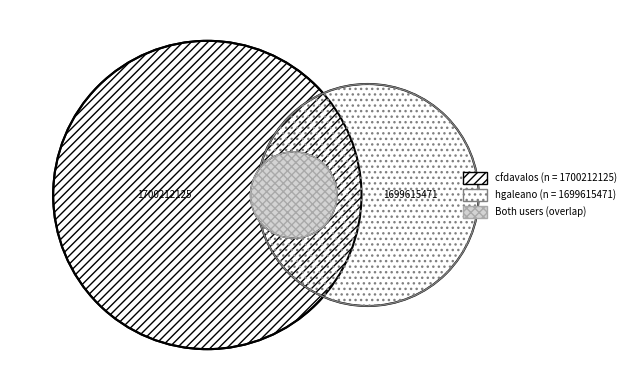

Between hgaleano and cfdavalos, which is larger?

cfdavalos